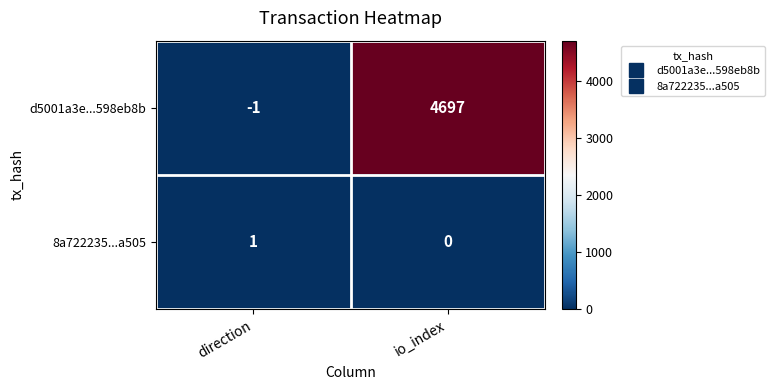

List the series in order of their peak value, lowest first.

8a722235...a505, d5001a3e...598eb8b